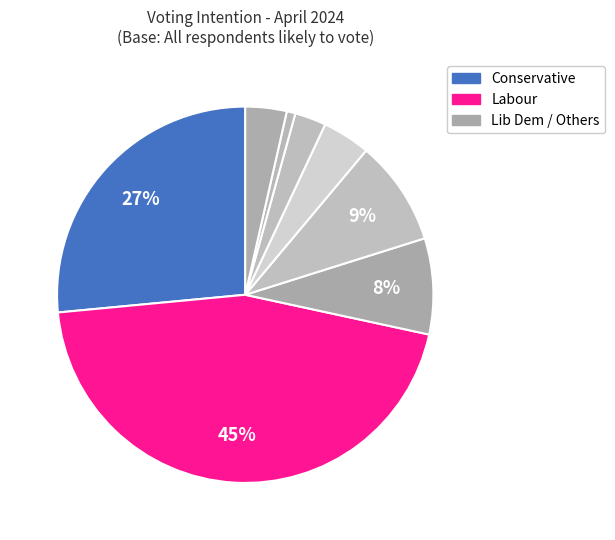

To the nearest percent, what is the average slice percentage?

12%